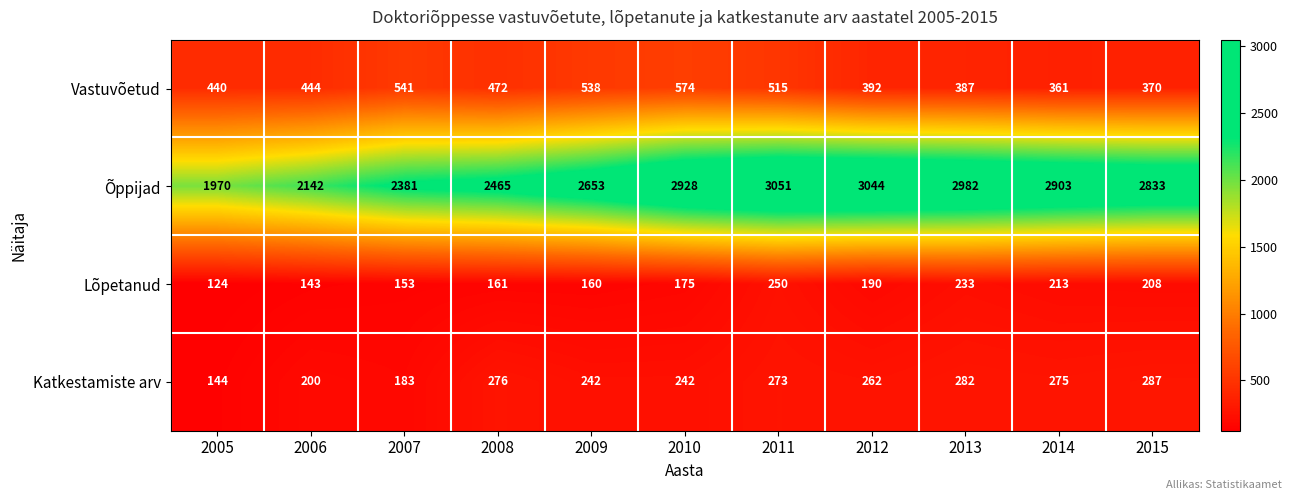

At which category is the sum across all series the highest?

2011